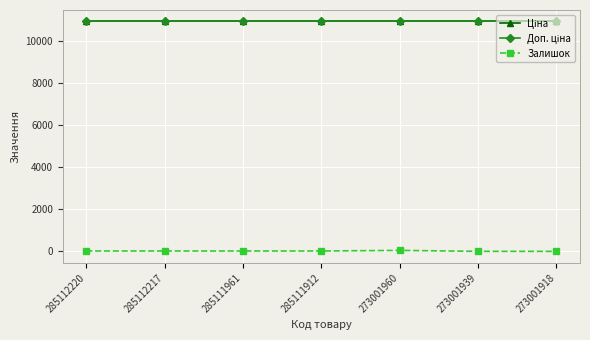

Is this an area chart (filled region under the line)?

No